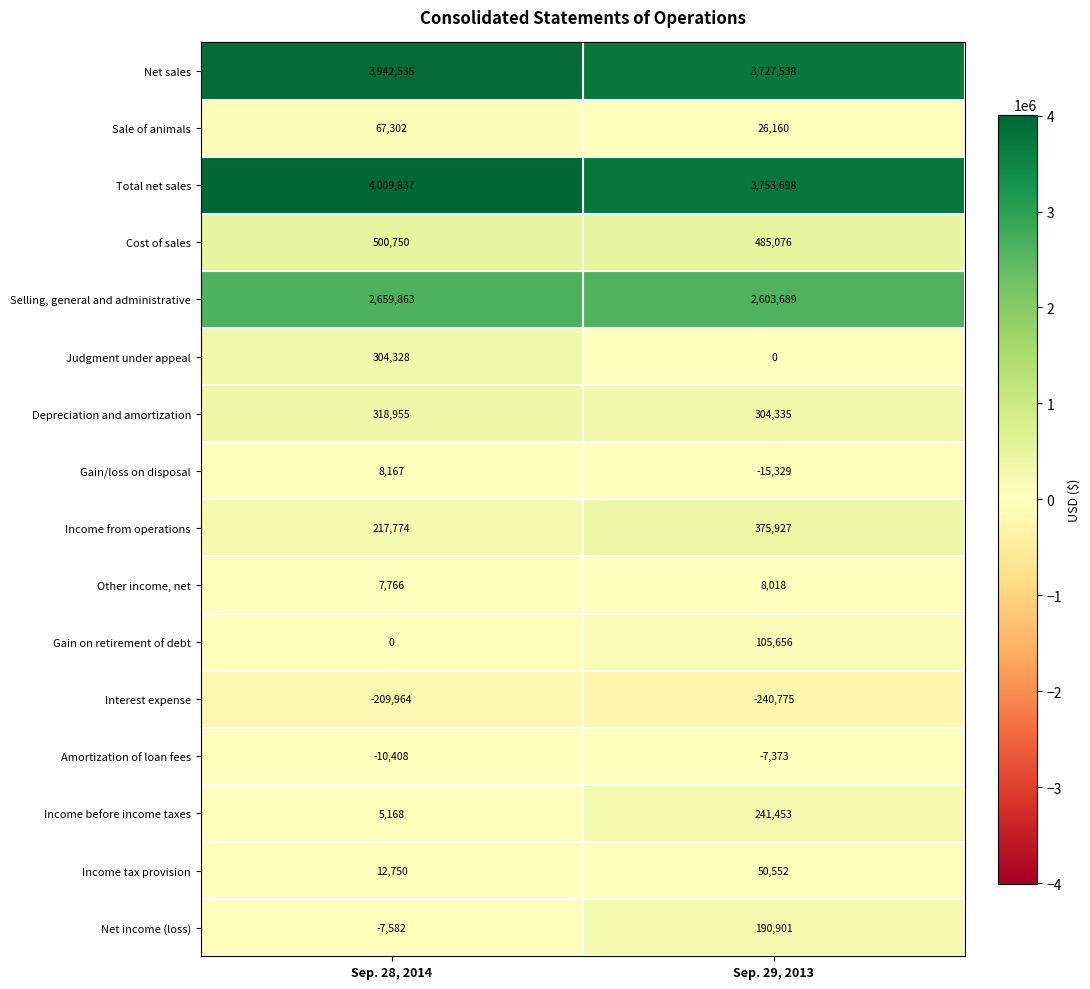

What is the sum of all Income tax provision values?

63302